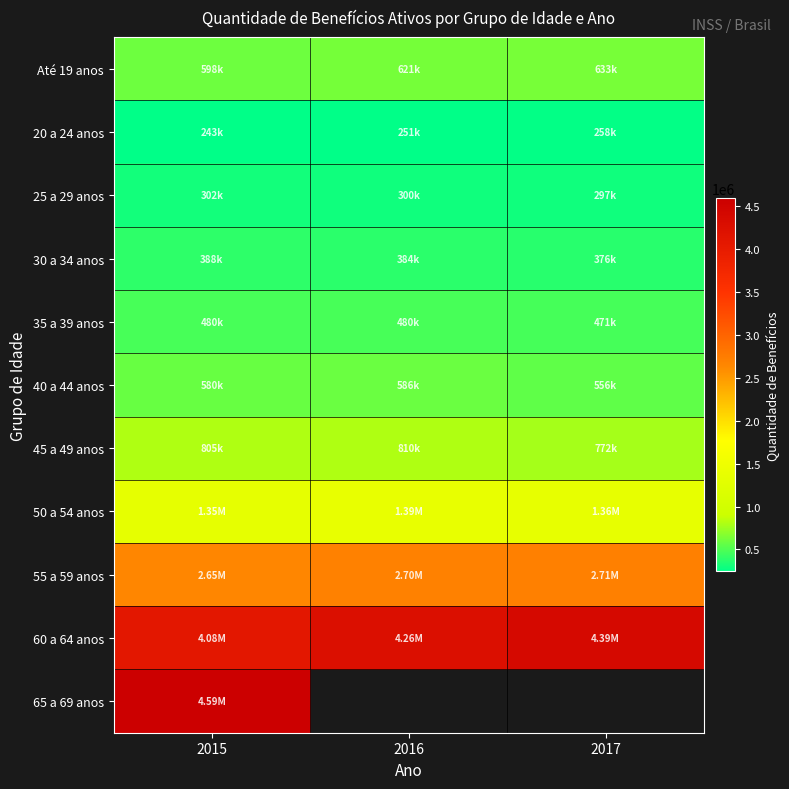

The 20 a 24 anos series shows 257999.0 at 2017. True or false?

True